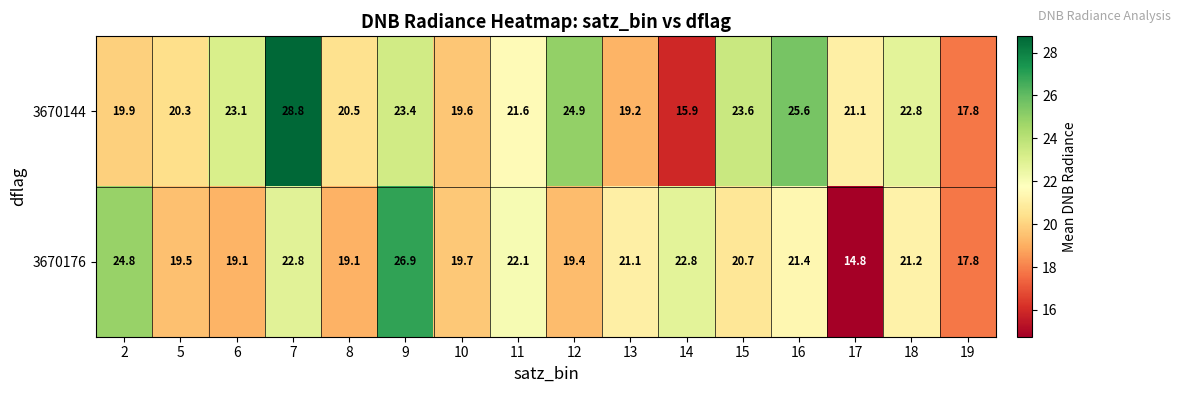

At which label is 3670176 closest to 20?

10